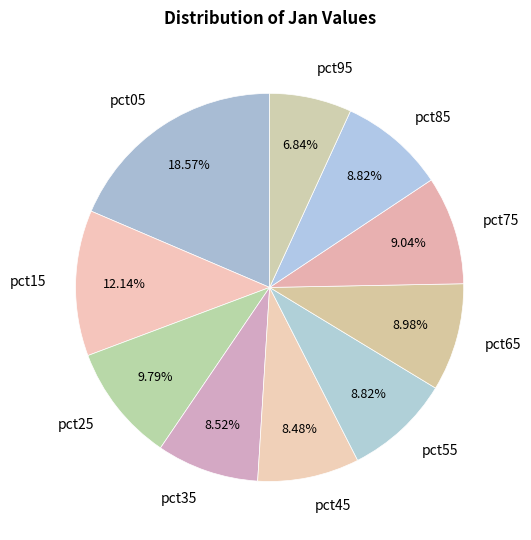

To the nearest percent, what portion does pct75 represent?

9%